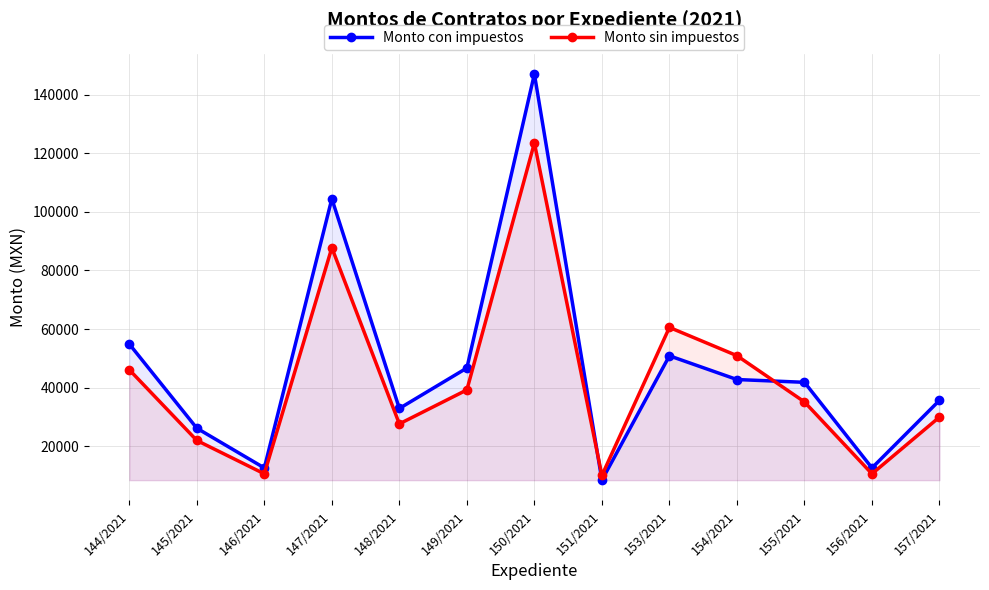

Reading left to right, transcribe all the data shown in this chart.

Monto con impuestos: 144/2021=54888.0	145/2021=26158.0	146/2021=12595.9	147/2021=104469.6	148/2021=32897.6	149/2021=46700.0	150/2021=147035.2	151/2021=8430.5	153/2021=50863.7	154/2021=42766.5	155/2021=41818.0	156/2021=12595.9	157/2021=35670.0
Monto sin impuestos: 144/2021=46105.9	145/2021=21972.7	146/2021=10580.5	147/2021=87754.5	148/2021=27634.0	149/2021=39228.0	150/2021=123509.6	151/2021=10036.3	153/2021=60552.0	154/2021=50912.5	155/2021=35127.1	156/2021=10580.5	157/2021=29962.8